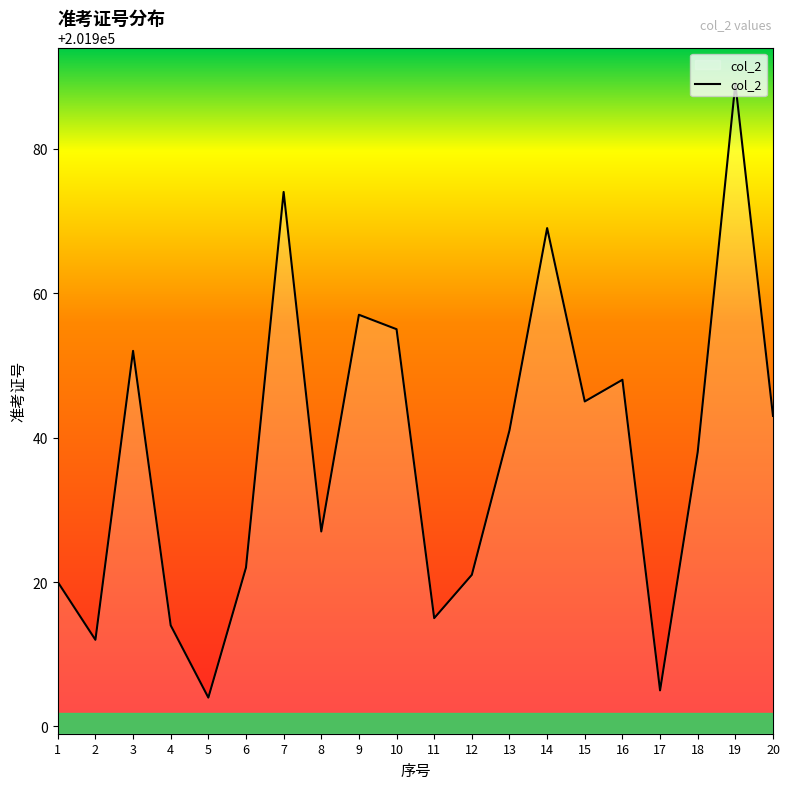

How many lines are shown in the chart?

1